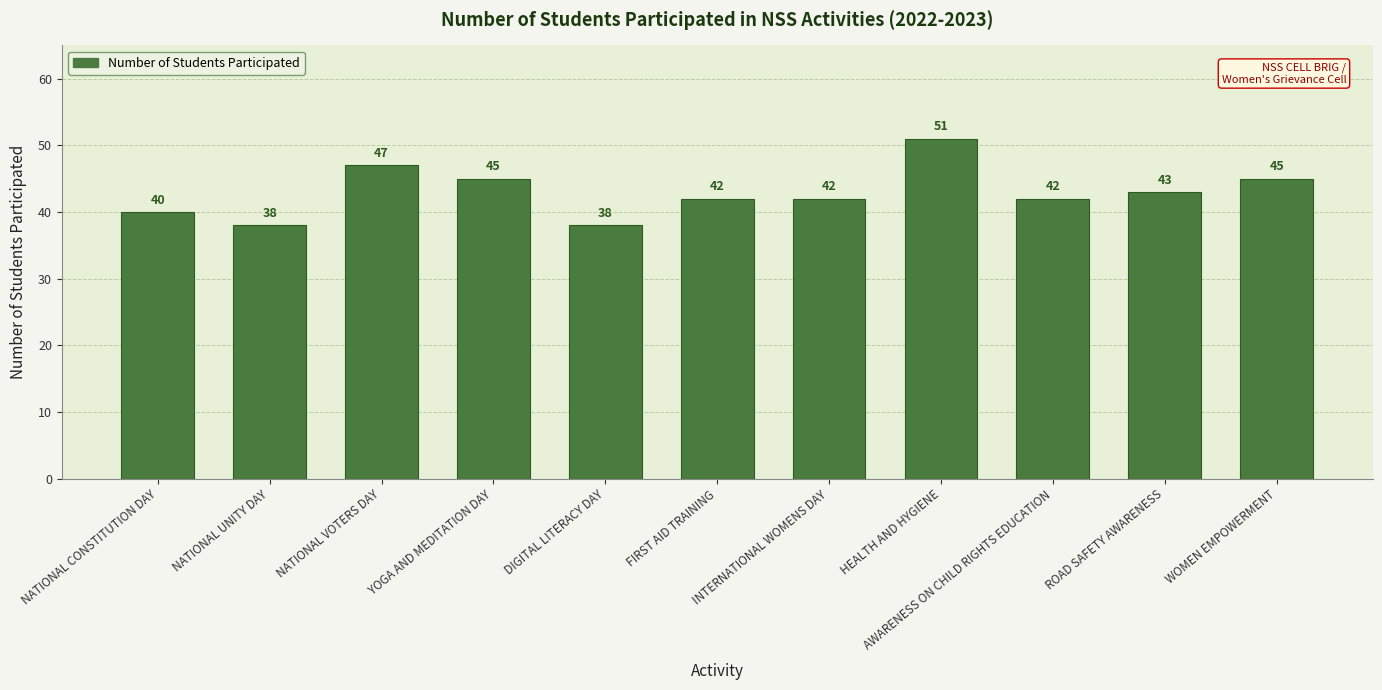

What is the average value?

43